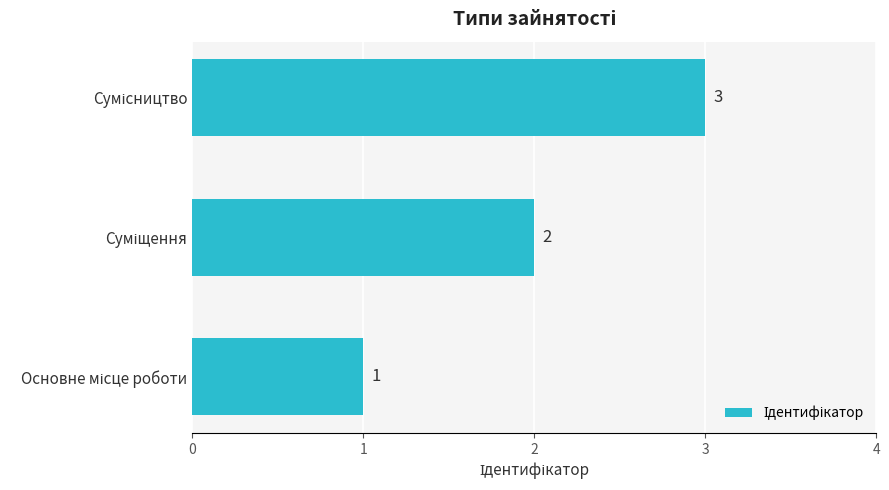

Count the values in the range 1 to 3.

3